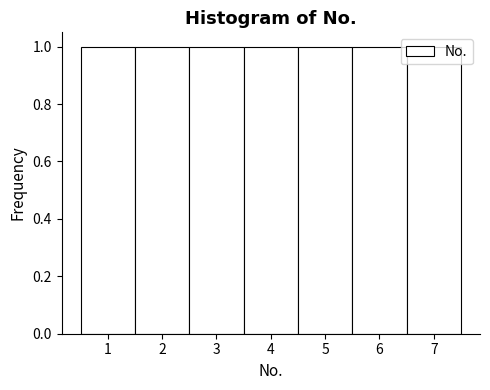

What is the height of the bar covering 2.5 to 3.5 on the x-axis? The values are not printed on the chart, so give them approximately, as read against the axis.

1